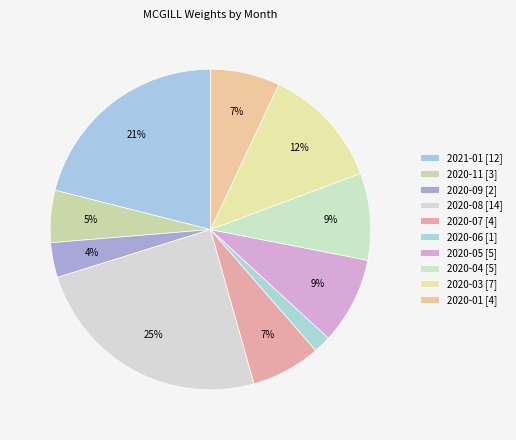

Does any single category account for the majority?

No